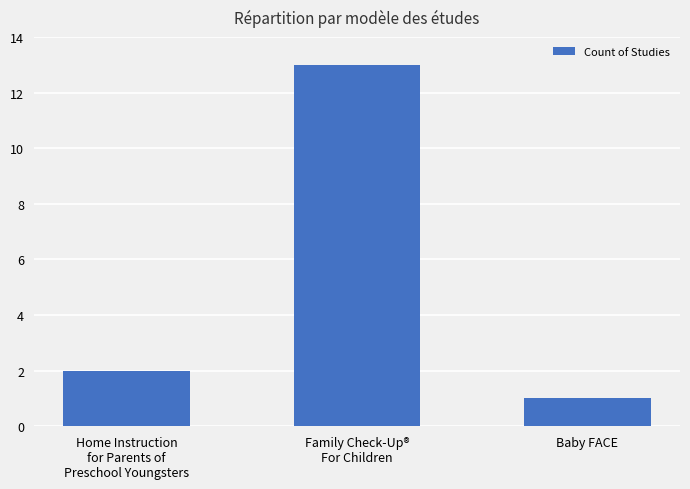

Between Baby FACE and Home Instruction
for Parents of
Preschool Youngsters, which is larger?

Home Instruction
for Parents of
Preschool Youngsters